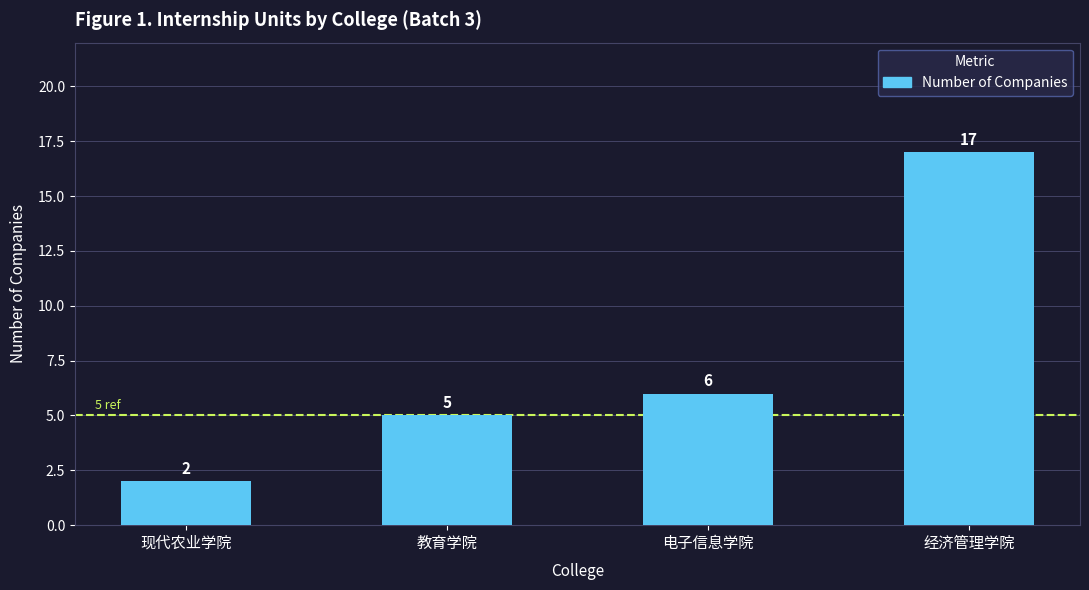

What is the change in value from 现代农业学院 to 经济管理学院?

+15